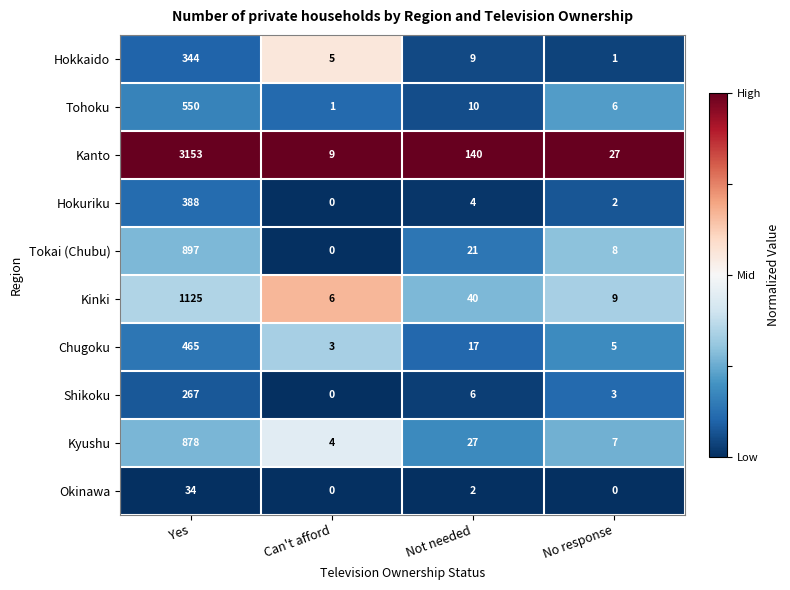

Which series changed the most between Yes and Not needed?

Kanto